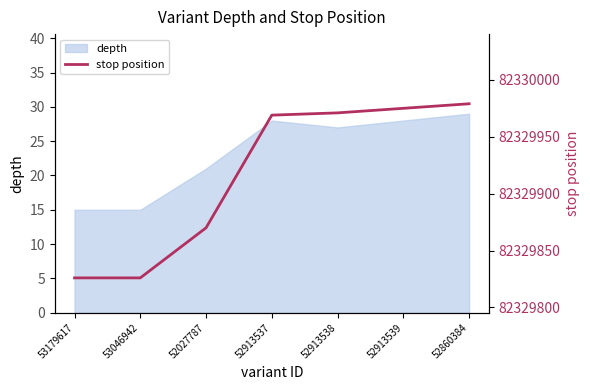

Reading left to right, transcribe all the data shown in this chart.

53179617=82329826	53046942=82329826	52027787=82329870	52913537=82329969	52913538=82329971	52913539=82329975	52860384=82329979